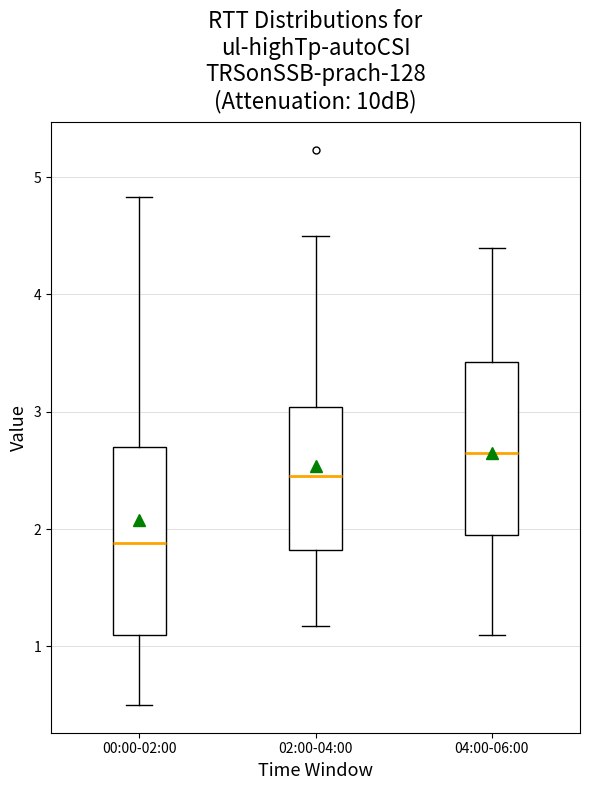

Reading left to right, read every box against the y-axis: the position of its median line, the range the box covers, and the ends of its whiskers. The values are not printed on the chart, so give them approximately, as read against the axis.

00:00-02:00: median 1.9, box 1.1 to 2.7, whiskers 0.5 to 4.8
02:00-04:00: median 2.5, box 1.8 to 3.0, whiskers 1.2 to 4.5
04:00-06:00: median 2.7, box 2.0 to 3.4, whiskers 1.1 to 4.4